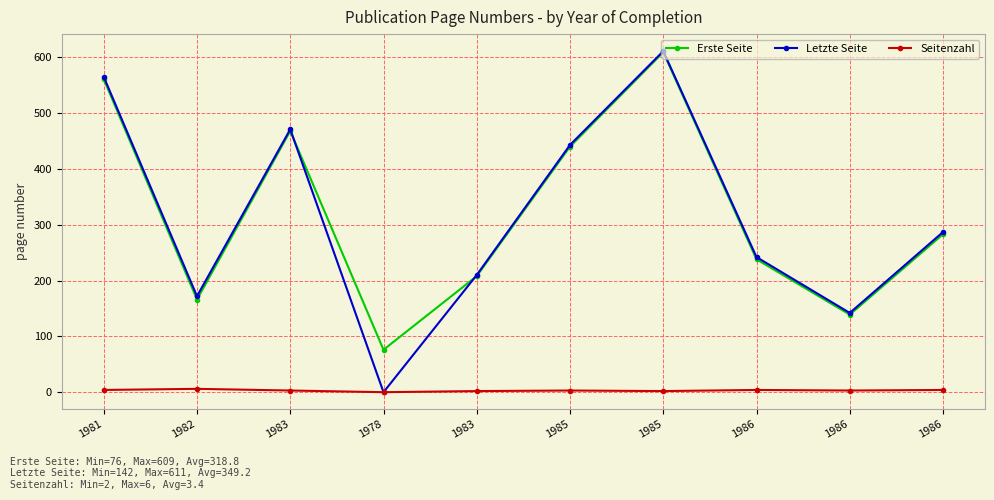

At which category does Seitenzahl reach its first local peak?

1982